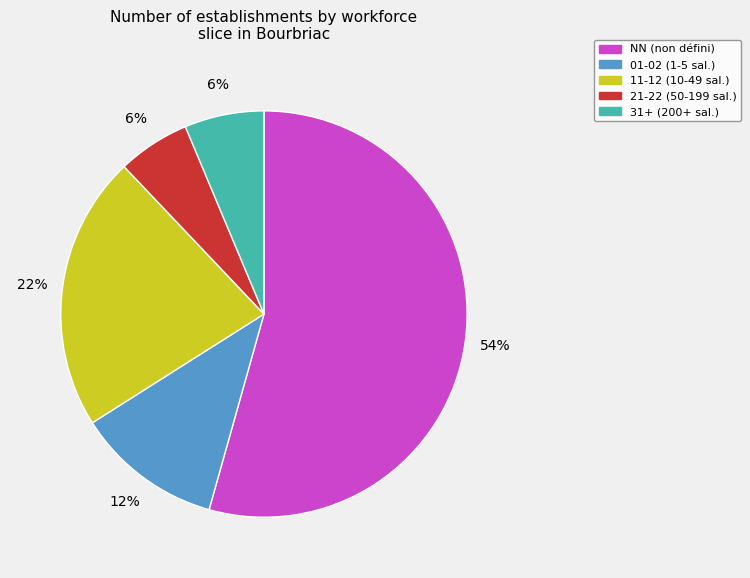

Is there any slice that represents more than half of the pie?

Yes